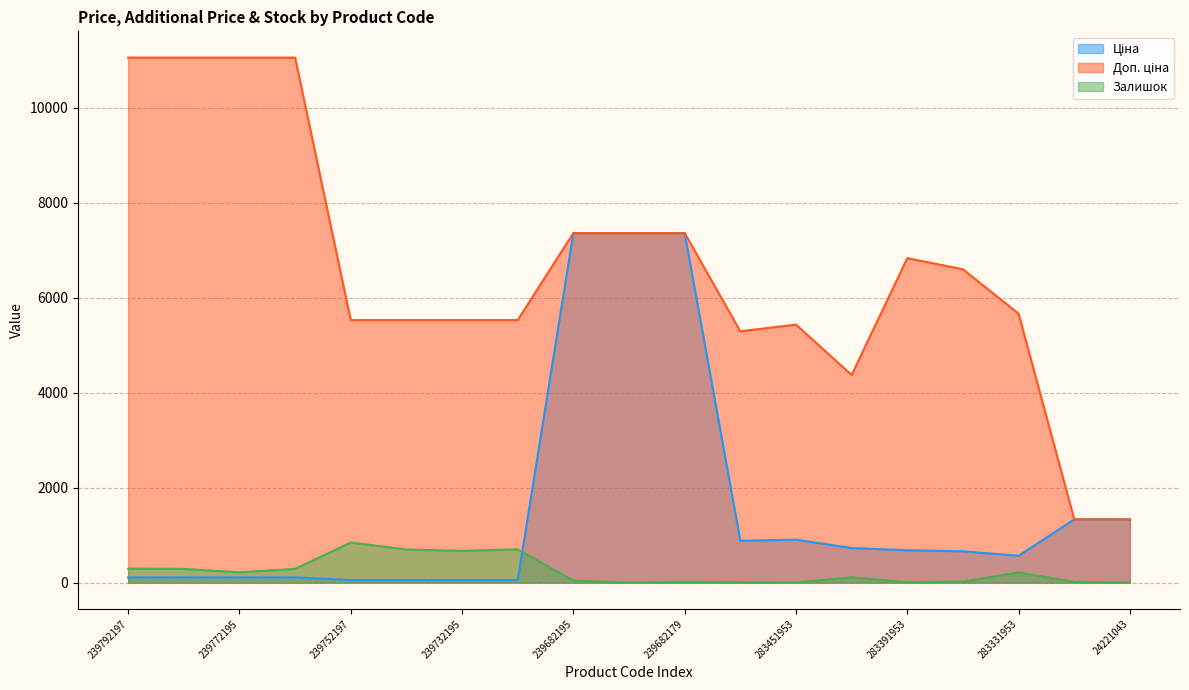

What are all the series names shown in the legend?

Ціна, Доп. ціна, Залишок